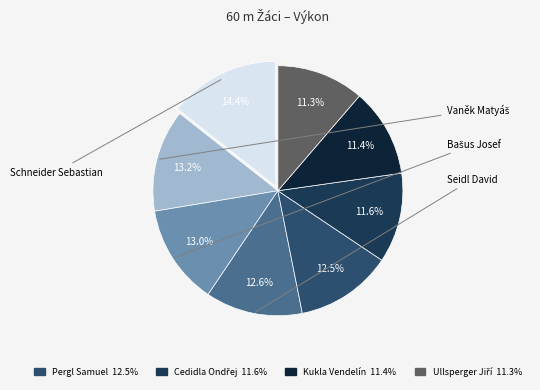

How many segments does this pie chart have?

8